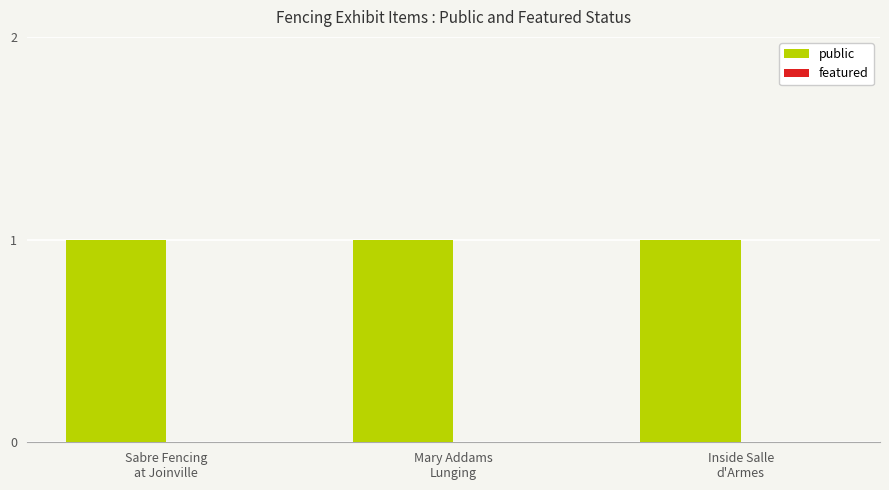

True or false: featured has a value of 0 at Inside Salle
d'Armes.

True